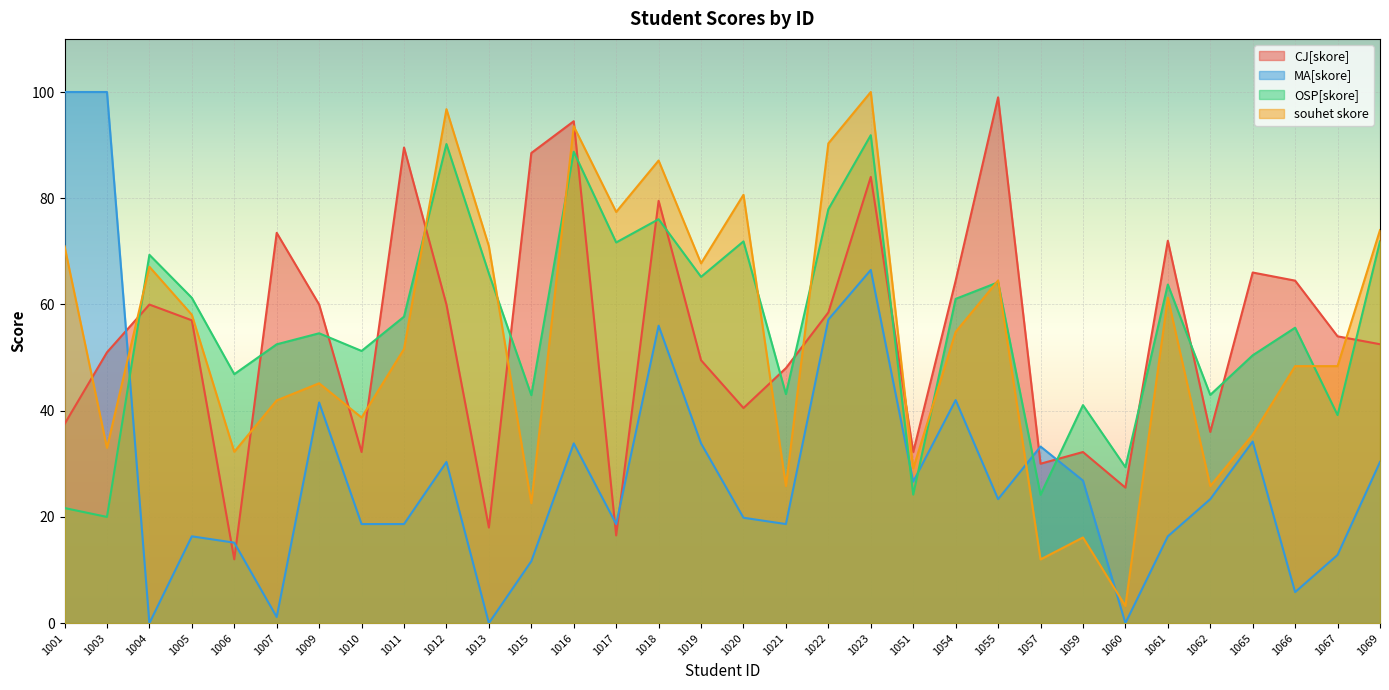

Between which two adjacent categories do CJ[skore] and OSP[skore] first intersect?

1003 and 1004